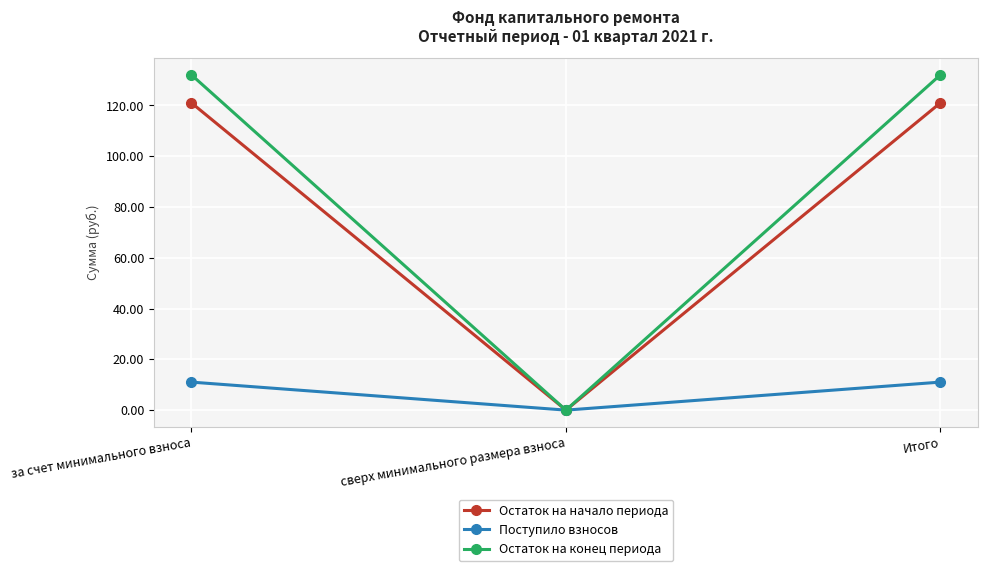

Is the value of Остаток на конец периода at Итого greater than the value of Остаток на начало периода at сверх минимального размера взноса?

Yes